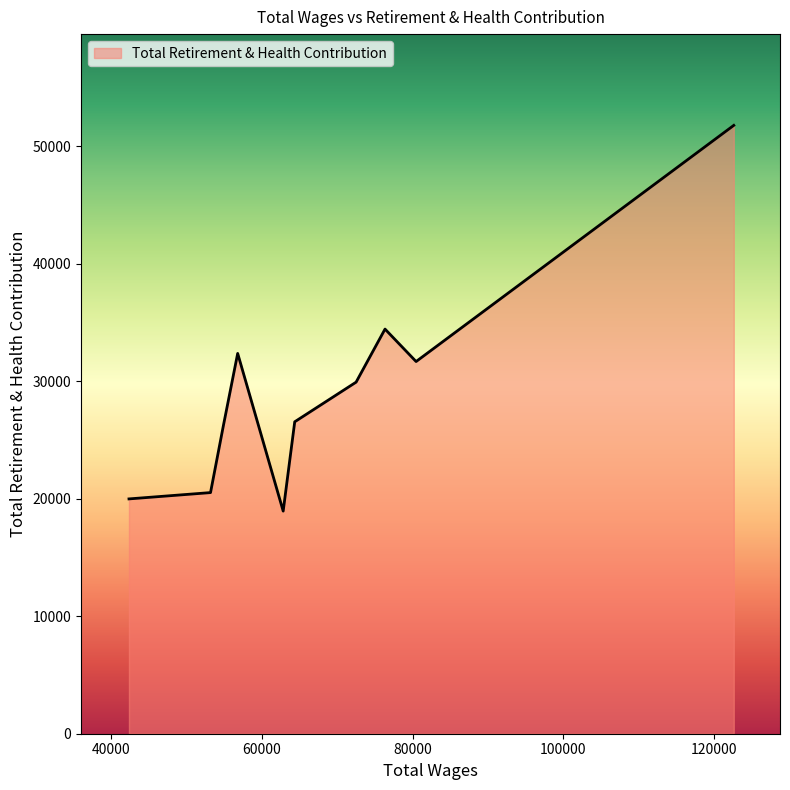

What is the smallest value displayed?

18948